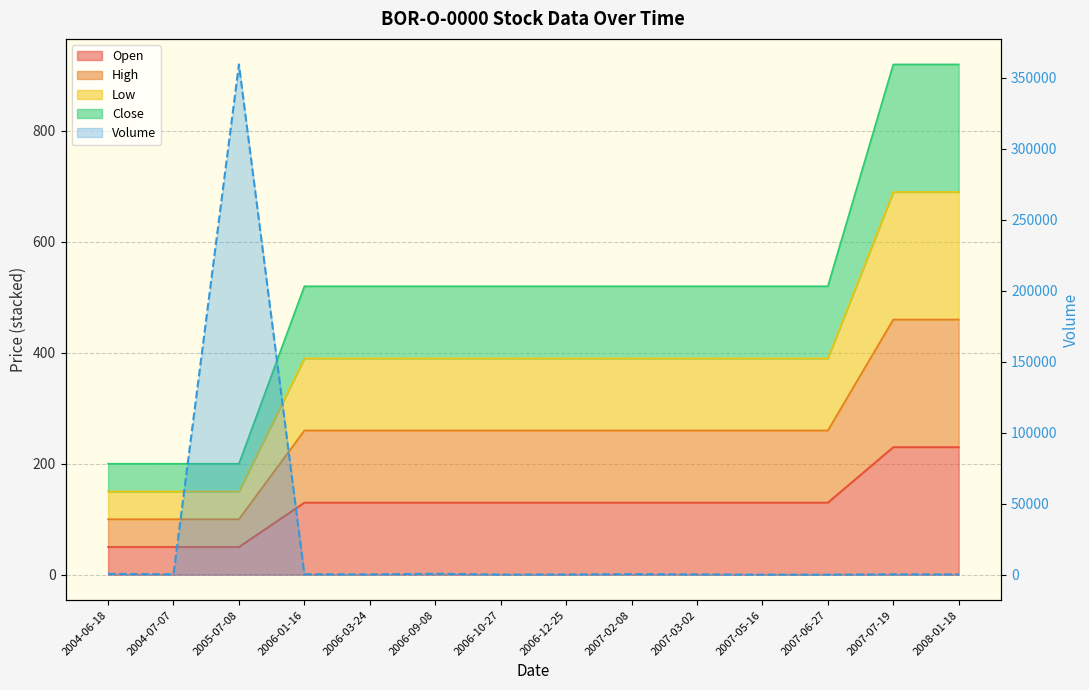

True or false: Open has a value of 48 at 2007-05-16.

False